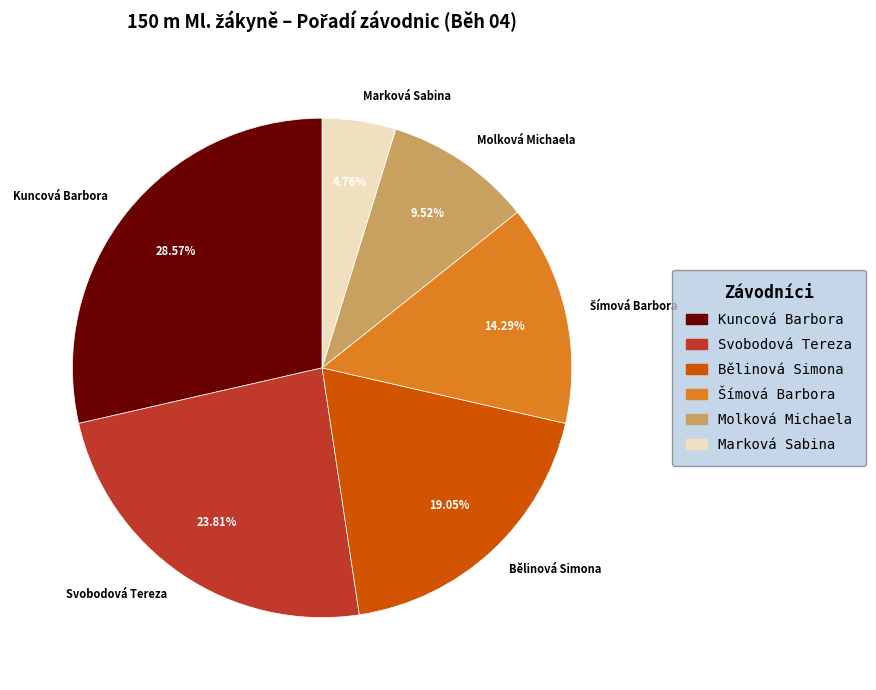

Which category has the biggest portion of the pie?

Kuncová Barbora